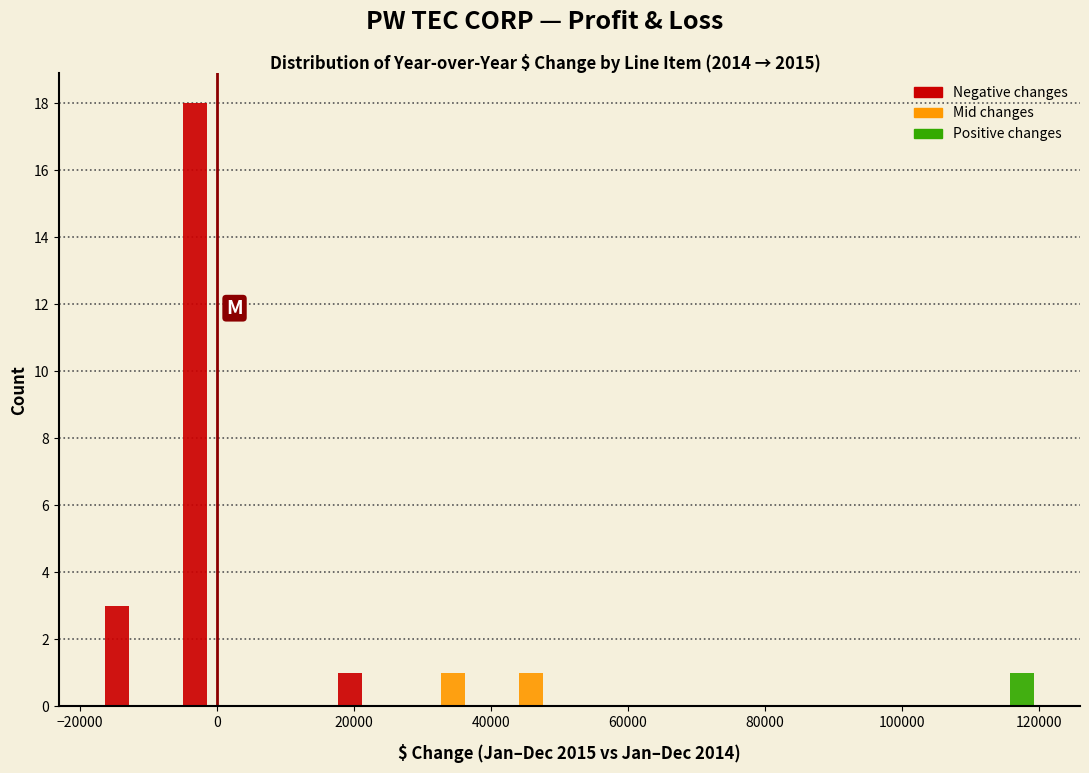

Reading left to right, transcribe this chart: for each range on the x-axis, give the height of each series' bar. Neither the bar edges nor the heights are printed on the chart, so give them approximately, as read against the axes.

-16000 to -6000: Negative changes=3	Mid changes=0	Positive changes=0
-6000 to 6000: Negative changes=18	Mid changes=0	Positive changes=0
6000 to 18000: Negative changes=0	Mid changes=0	Positive changes=0
18000 to 28000: Negative changes=1	Mid changes=0	Positive changes=0
28000 to 40000: Negative changes=0	Mid changes=1	Positive changes=0
40000 to 52000: Negative changes=0	Mid changes=1	Positive changes=0
52000 to 62000: Negative changes=0	Mid changes=0	Positive changes=0
62000 to 74000: Negative changes=0	Mid changes=0	Positive changes=0
74000 to 86000: Negative changes=0	Mid changes=0	Positive changes=0
86000 to 96000: Negative changes=0	Mid changes=0	Positive changes=0
96000 to 108000: Negative changes=0	Mid changes=0	Positive changes=0
108000 to 120000: Negative changes=0	Mid changes=0	Positive changes=1